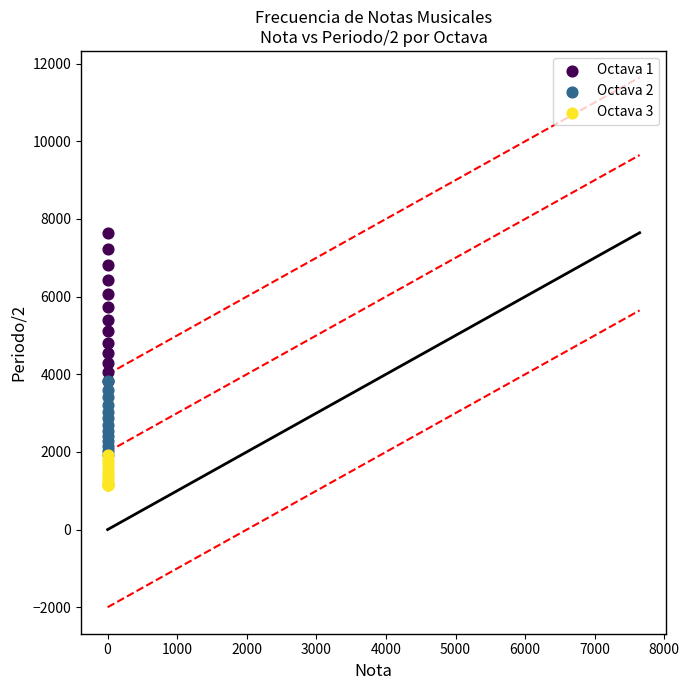

What are all the series names shown in the legend?

Octava 1, Octava 2, Octava 3